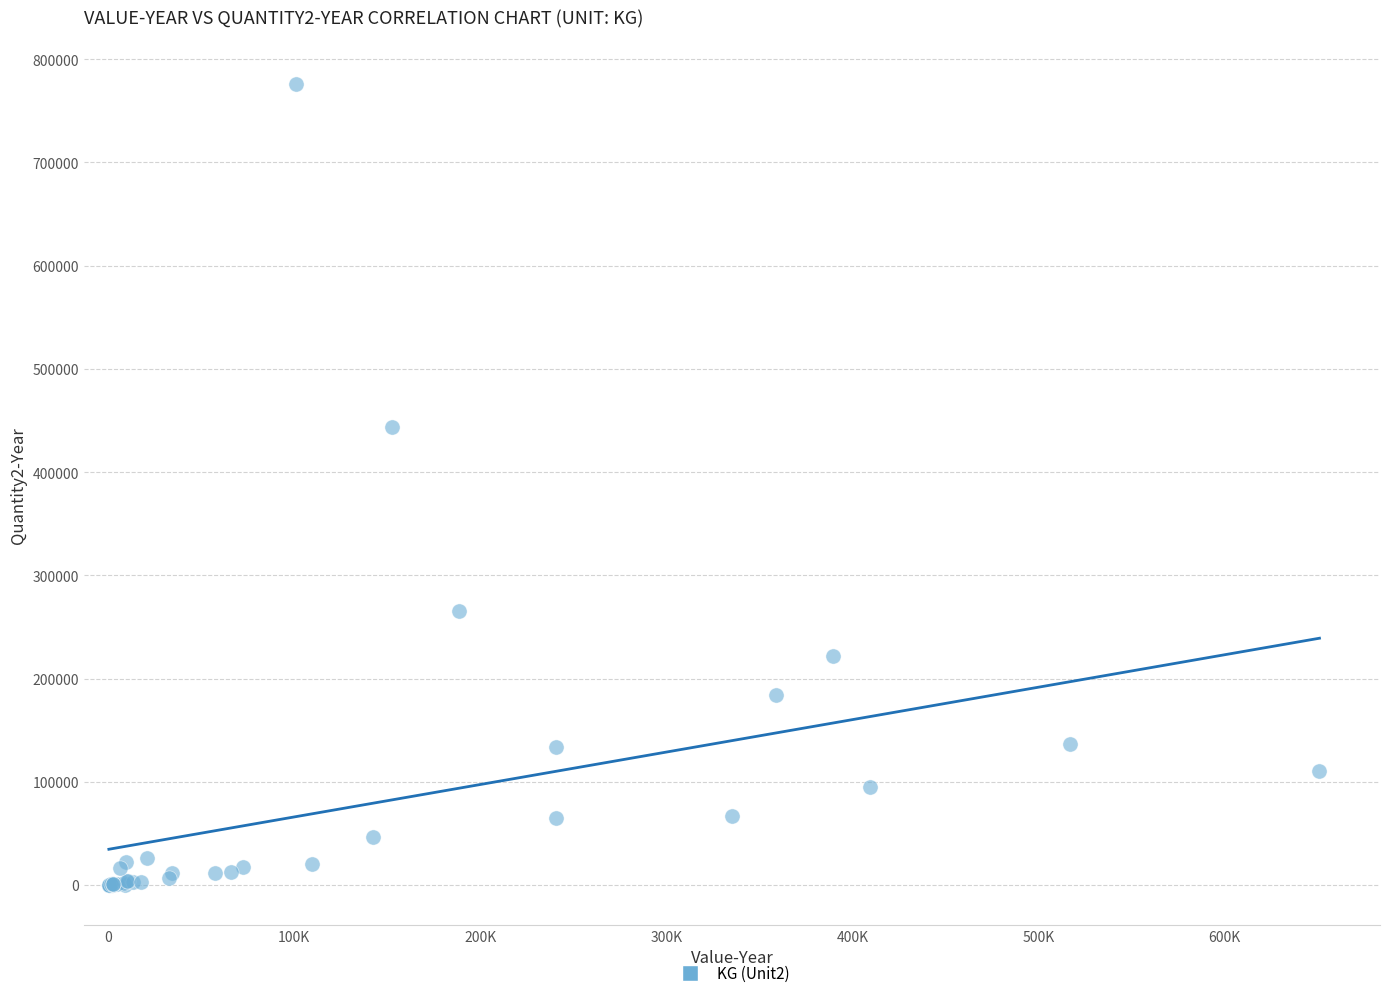

What Y value in the scatter plot is closest to 387913?

443718